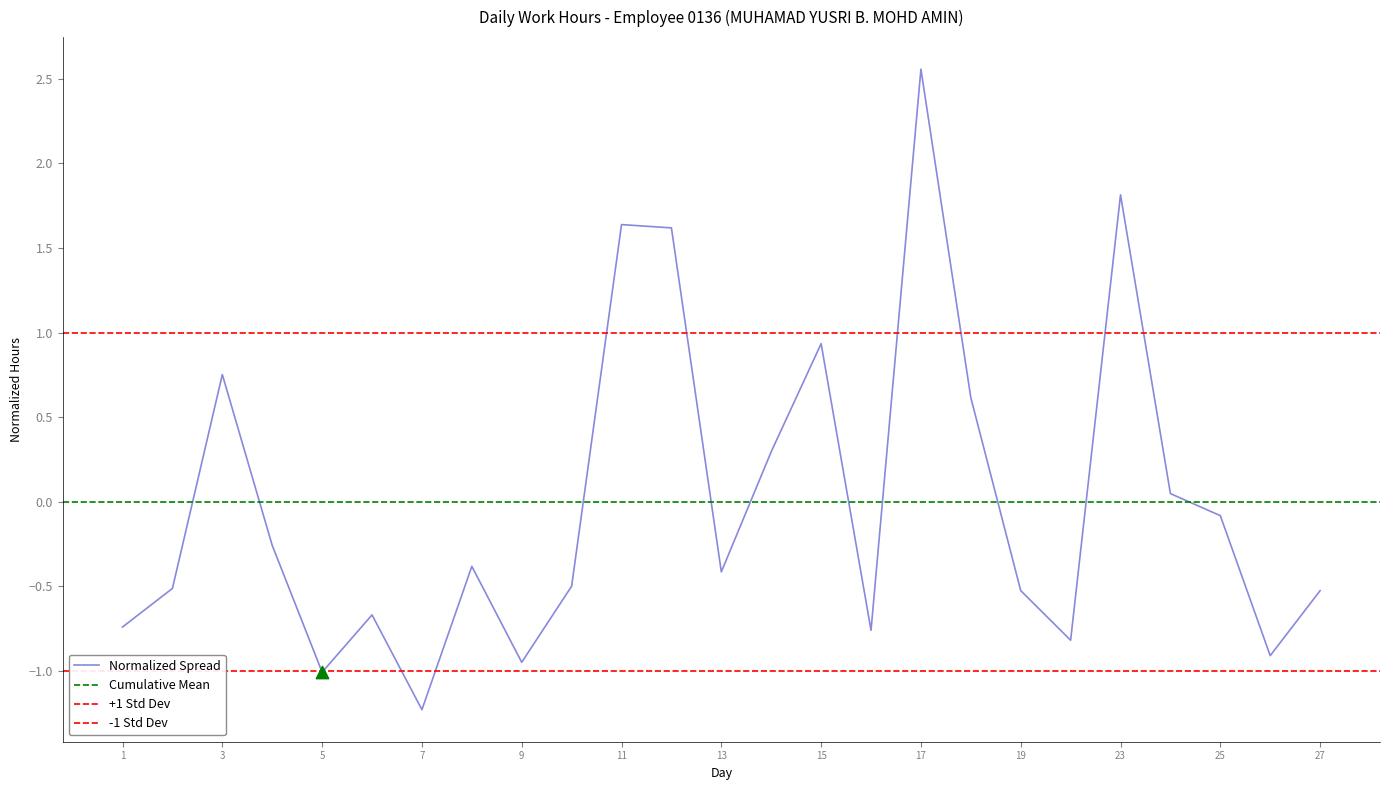

What is the change in value from 11 to 24?

-1.6